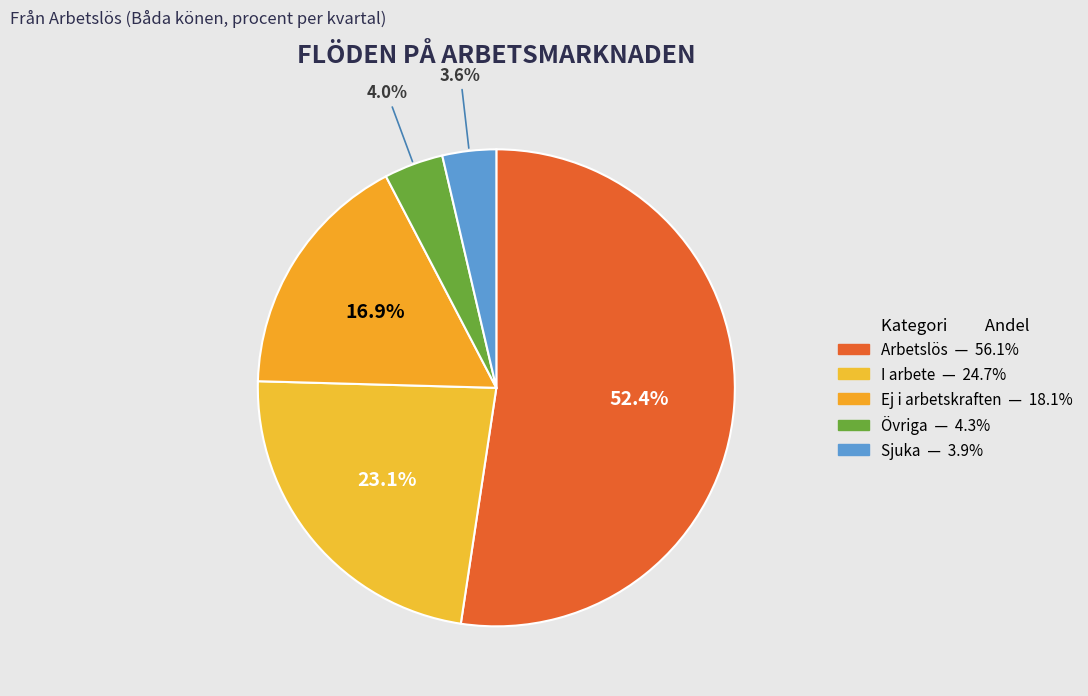

Is the sum of Övriga and Sjuka greater than half?

No